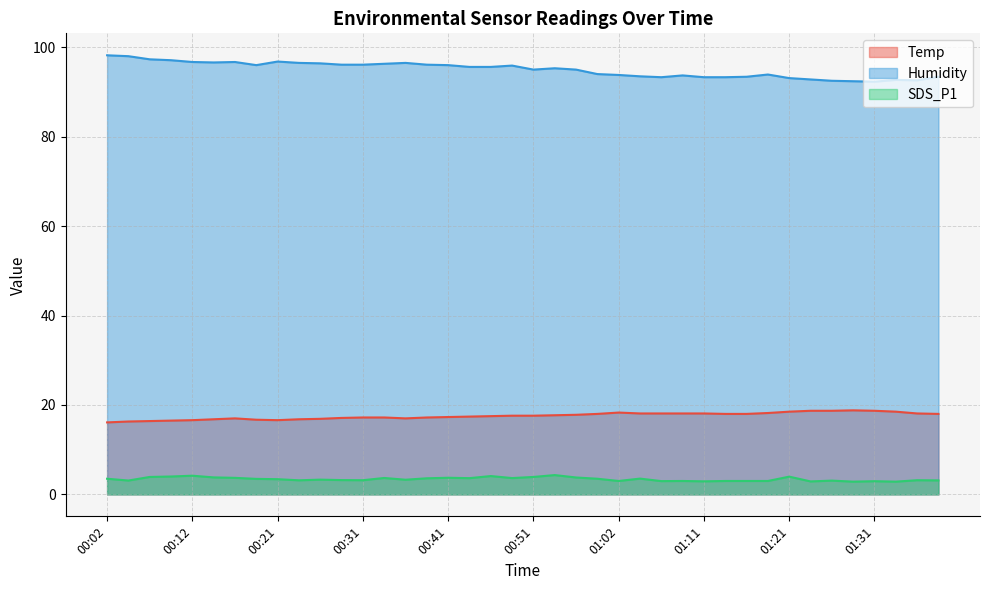

At which category is the sum across all series the highest?

00:02